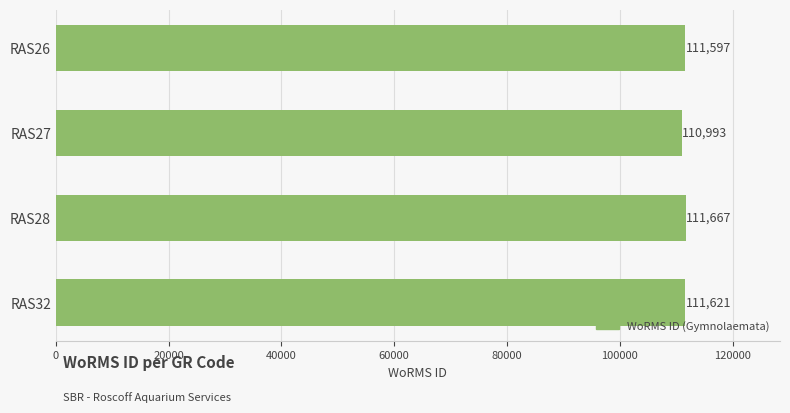

Where is the data nearest to the value 111330?

RAS26